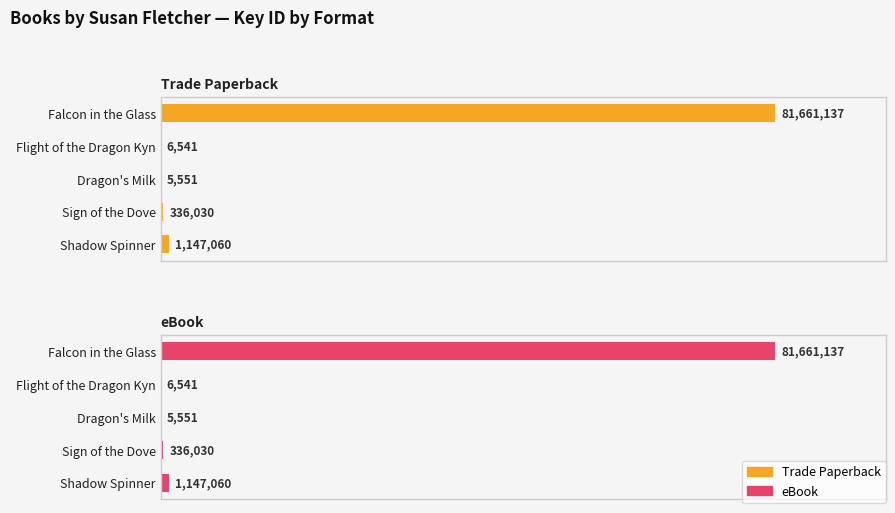

Which series has the largest total across all categories?

Trade Paperback